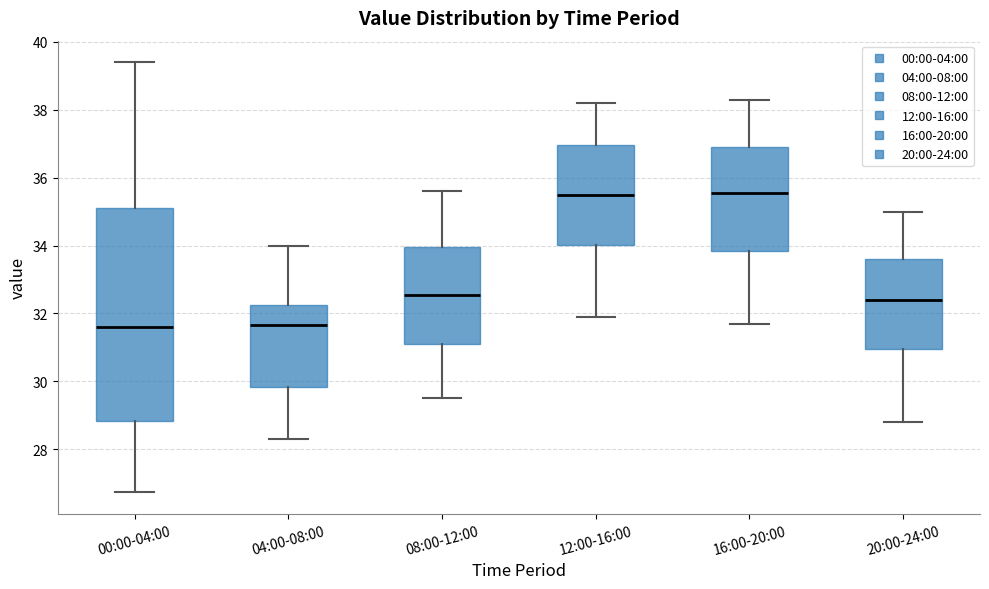

Where does the median line of the box for 00:00-04:00 sit on the y-axis? The values are not printed on the chart, so give them approximately, as read against the axis.

31.6